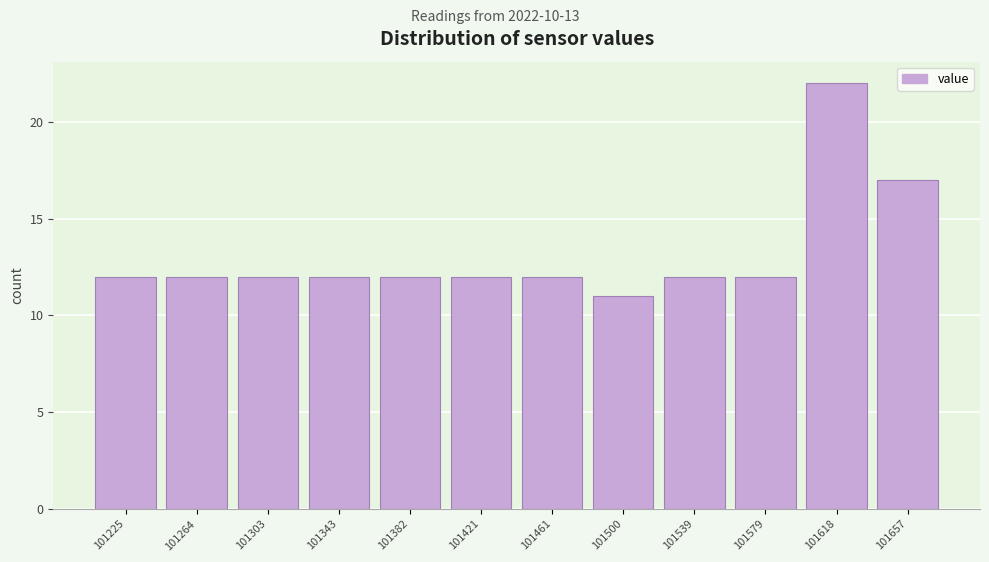

Reading left to right, extract all data points from this chart.

101225=12	101264=12	101303=12	101343=12	101382=12	101421=12	101461=12	101500=11	101539=12	101579=12	101618=22	101657=17